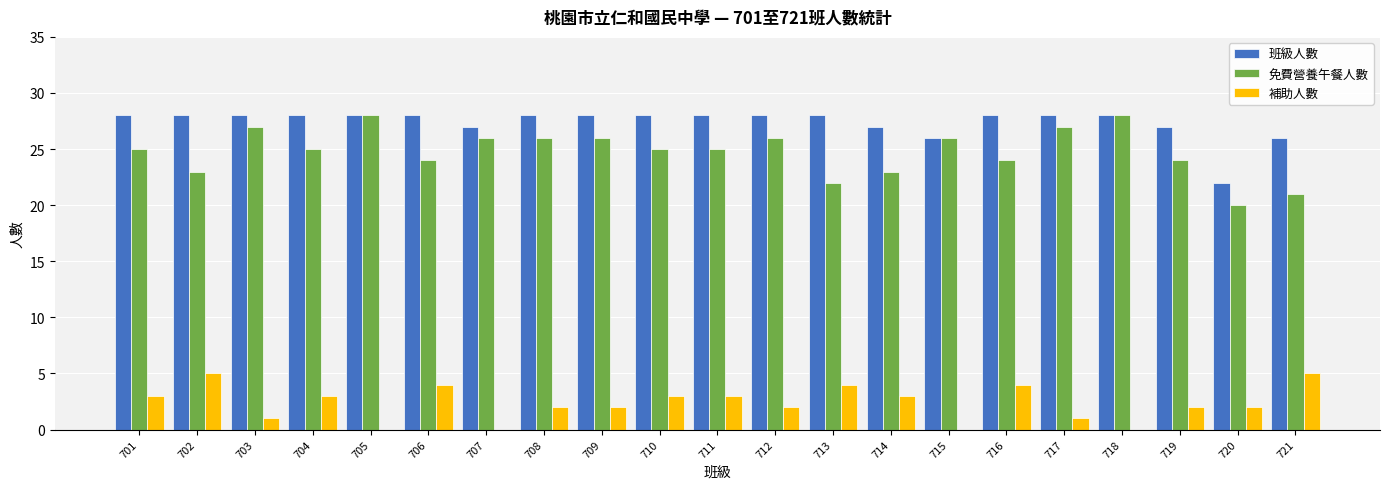

How many groups of bars are there?

21